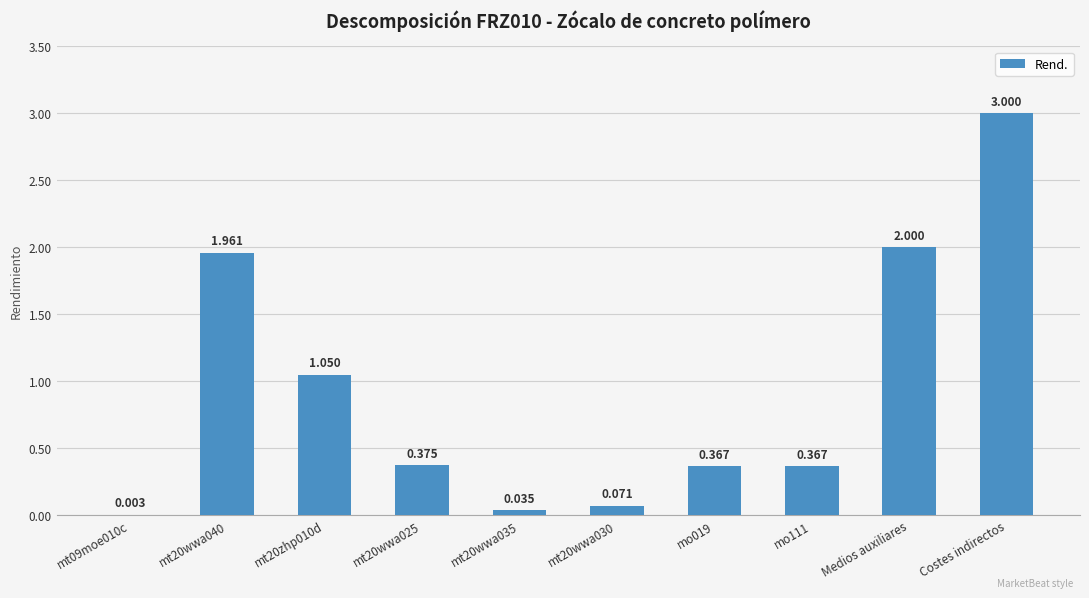

At which category does the chart reach its peak across all series?

Costes indirectos